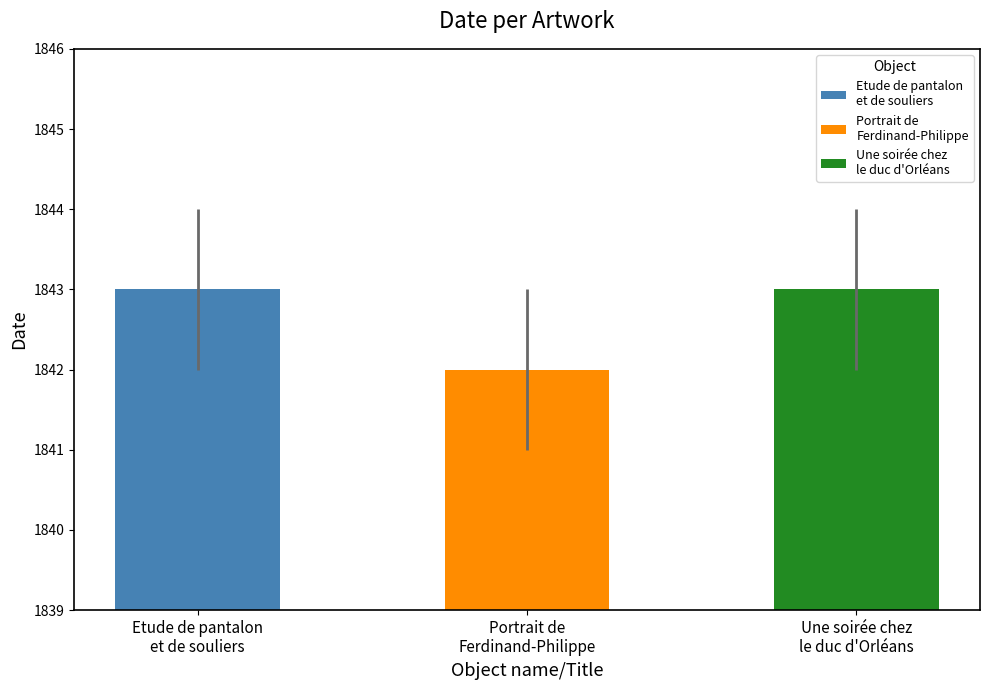

How many values are between 1842 and 1843?

3